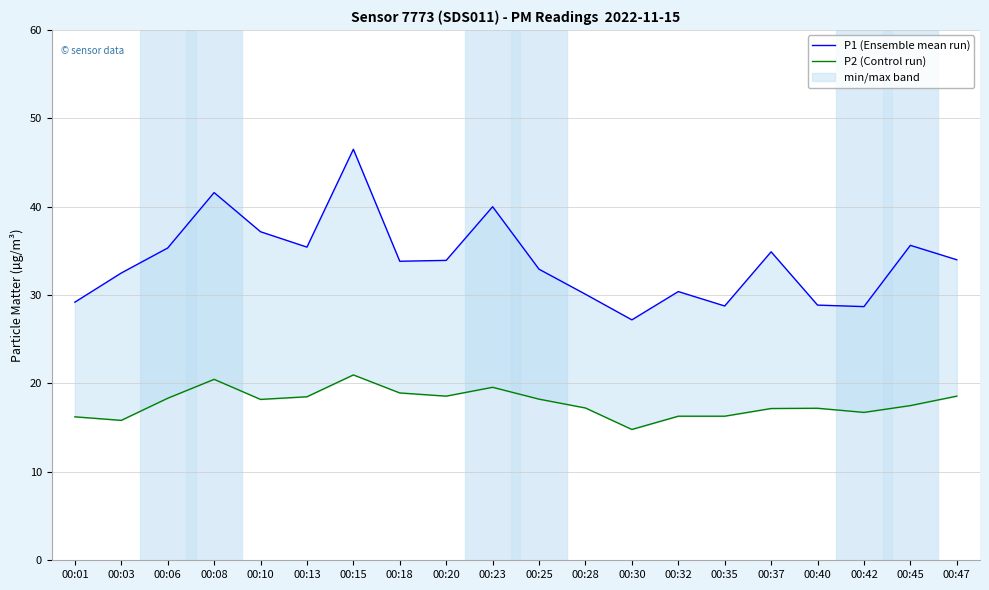

List the series in order of their overall mean, highest first.

P1 (Ensemble mean run), P2 (Control run)